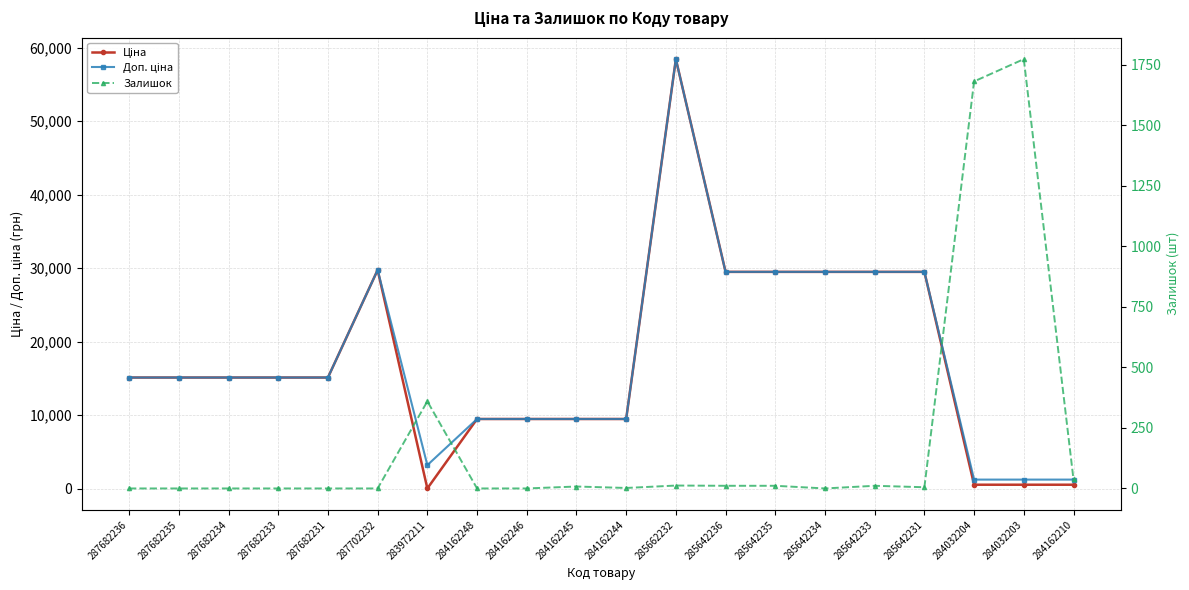

Reading left to right, what are all the values shown in this chart?

Ціна: 15120.0	15120.0	15120.0	15120.0	15120.0	29747.2	32.0	9480.1	9480.1	9480.1	9480.1	58426.5	29491.5	29491.5	29491.5	29491.5	29491.5	539.0	539.0	539.0
Доп. ціна: 15120.0	15120.0	15120.0	15120.0	15120.0	29747.2	3205.0	9480.1	9480.1	9480.1	9480.1	58426.5	29491.5	29491.5	29491.5	29491.5	29491.5	1235.4	1235.4	1235.4
Залишок: 0.0	0.0	0.0	0.0	0.0	0.0	360.0	0.0	0.0	8.0	2.0	12.0	11.0	11.0	0.0	11.0	5.0	1682.0	1774.0	37.0